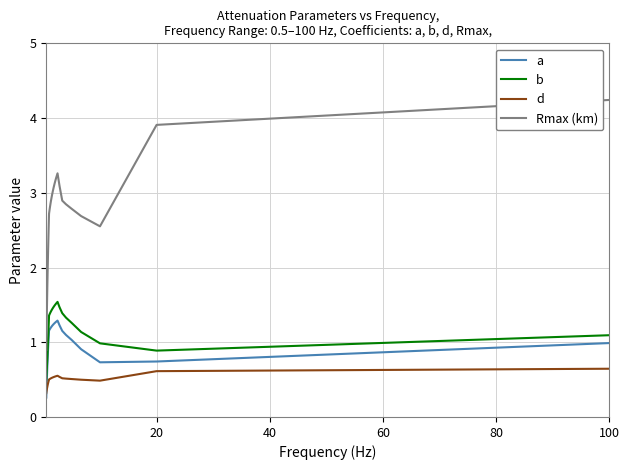

What is the value of the b point at the 37th from the left?

0.6